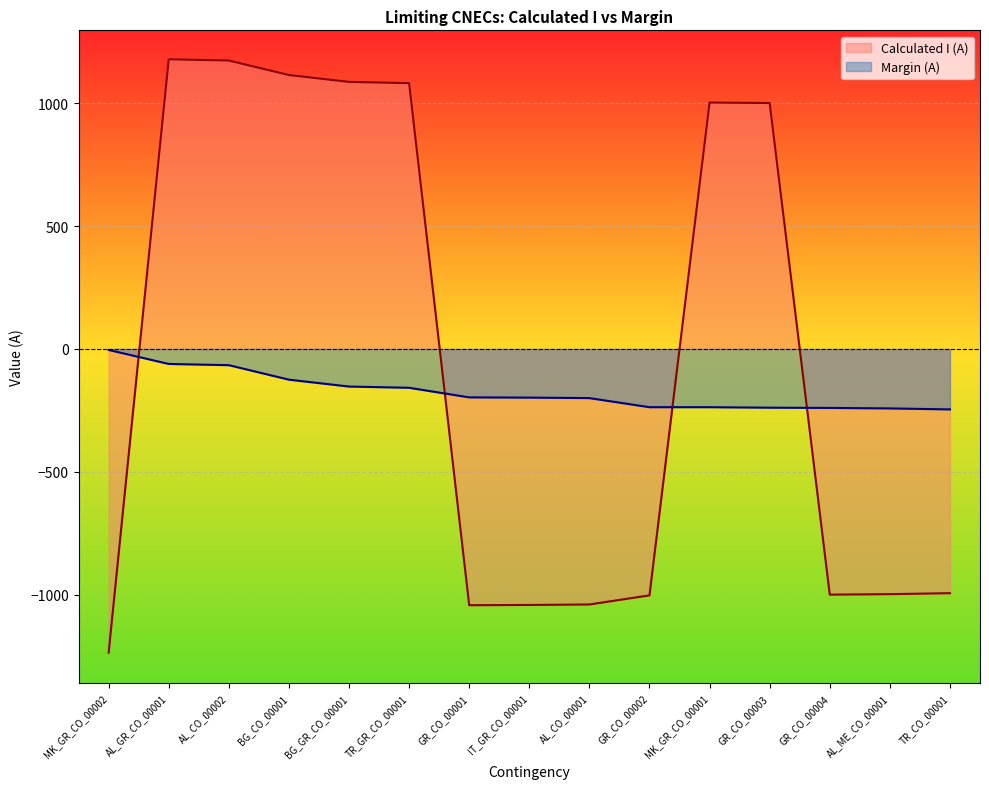

Rank the series at BG_CO_00001 from highest to lowest value.

Calculated I (A), Margin (A)